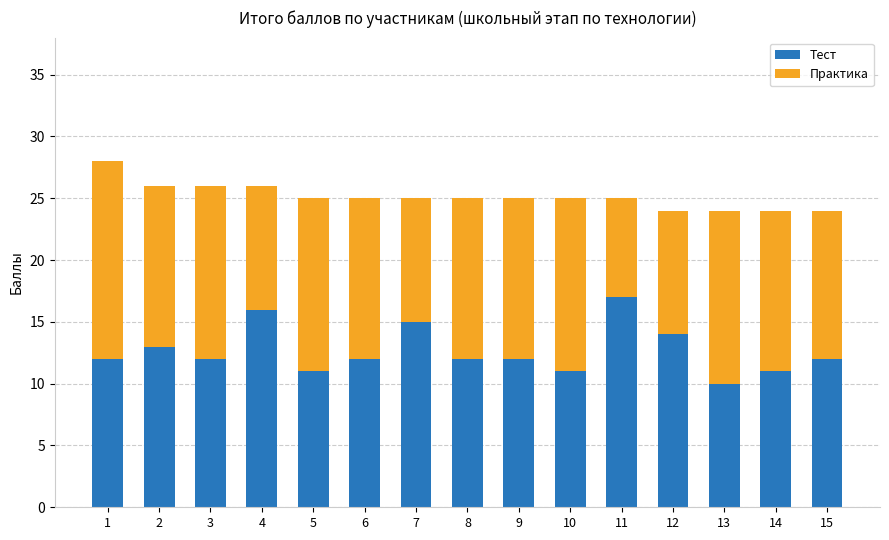

The Тест series shows 11 at 5. True or false?

True